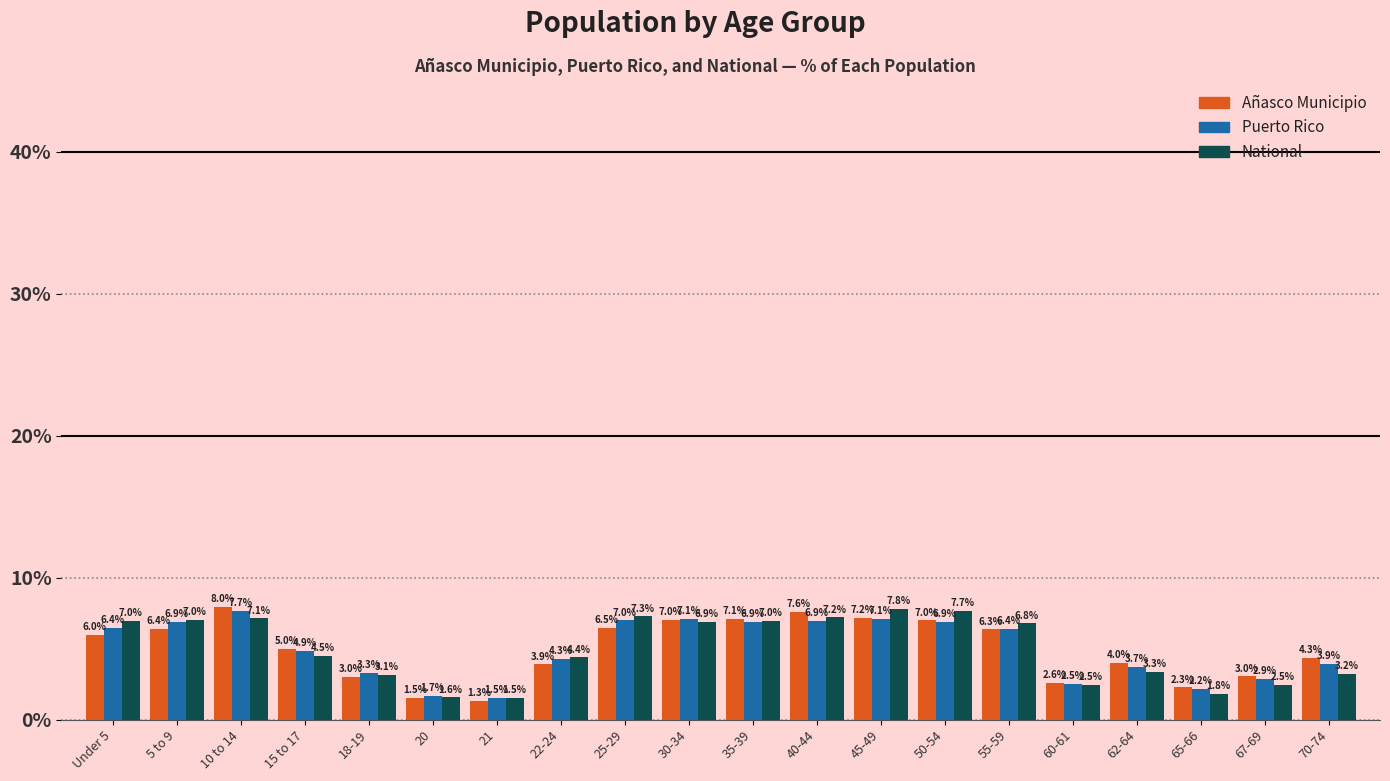

Reading left to right, list all the values displayed in this chart.

Añasco Municipio: Under 5=6.0	5 to 9=6.4	10 to 14=8.0	15 to 17=5.0	18-19=3.0	20=1.5	21=1.3	22-24=3.9	25-29=6.5	30-34=7.0	35-39=7.1	40-44=7.6	45-49=7.2	50-54=7.0	55-59=6.3	60-61=2.6	62-64=4.0	65-66=2.3	67-69=3.0	70-74=4.3
Puerto Rico: Under 5=6.4	5 to 9=6.9	10 to 14=7.7	15 to 17=4.9	18-19=3.3	20=1.7	21=1.5	22-24=4.3	25-29=7.0	30-34=7.1	35-39=6.9	40-44=6.9	45-49=7.1	50-54=6.9	55-59=6.4	60-61=2.5	62-64=3.7	65-66=2.2	67-69=2.9	70-74=3.9
National: Under 5=7.0	5 to 9=7.0	10 to 14=7.1	15 to 17=4.5	18-19=3.1	20=1.6	21=1.5	22-24=4.4	25-29=7.3	30-34=6.9	35-39=7.0	40-44=7.2	45-49=7.8	50-54=7.7	55-59=6.8	60-61=2.5	62-64=3.3	65-66=1.8	67-69=2.5	70-74=3.2